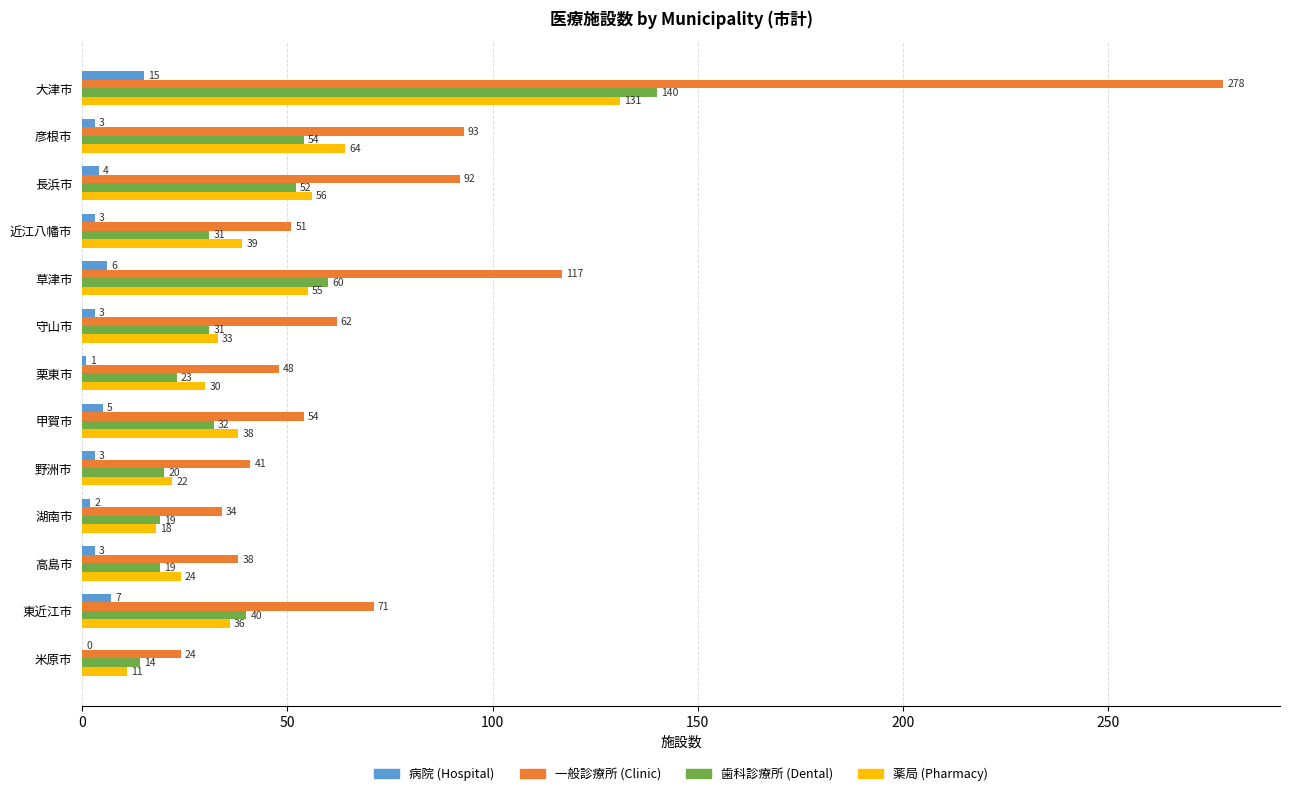

How many series are shown in this chart?

4